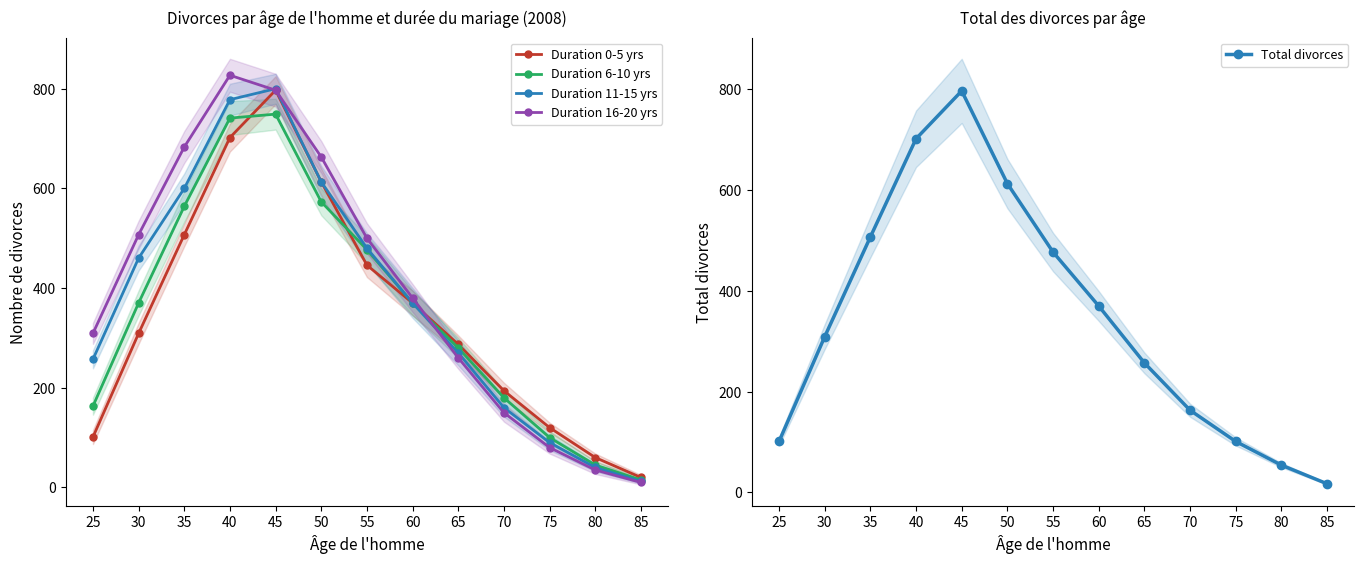

Reading right to left, transcribe all the data shown in this chart.

Duration 0-5 yrs: 20	60	120	194	287	370	446	613	797	702	507	309	101
Duration 6-10 yrs: 15	45	100	180	280	370	477	573	749	741	564	370	163
Duration 11-15 yrs: 12	40	90	160	270	370	480	613	800	778	600	460	257
Duration 16-20 yrs: 10	35	80	150	260	380	500	663	797	827	683	507	309
Total divorces: 17	54	101	163	257	370	477	613	797	702	507	309	101